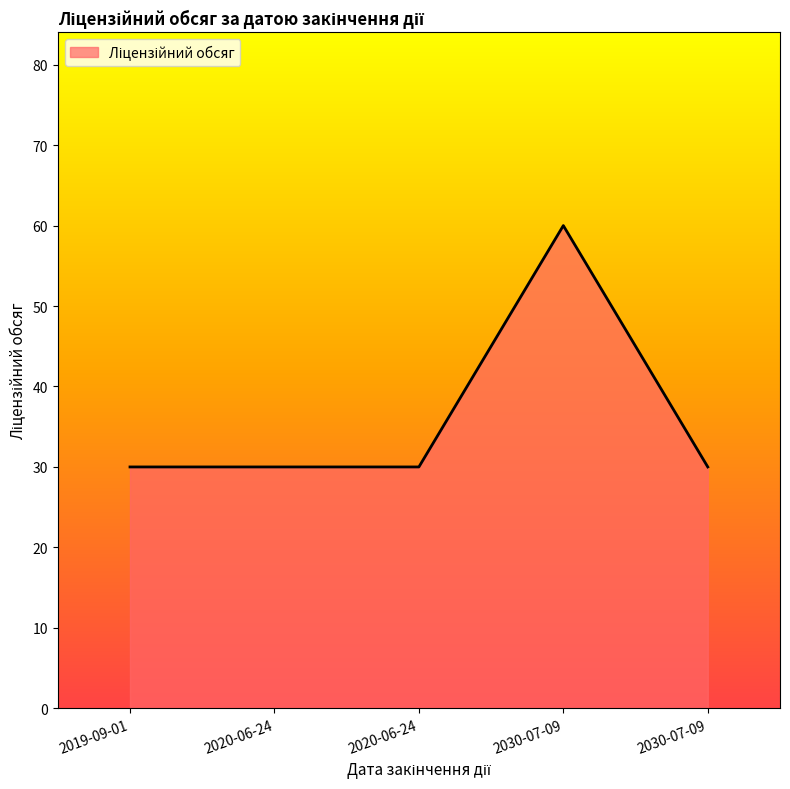

Does the chart have visible grid lines?

No